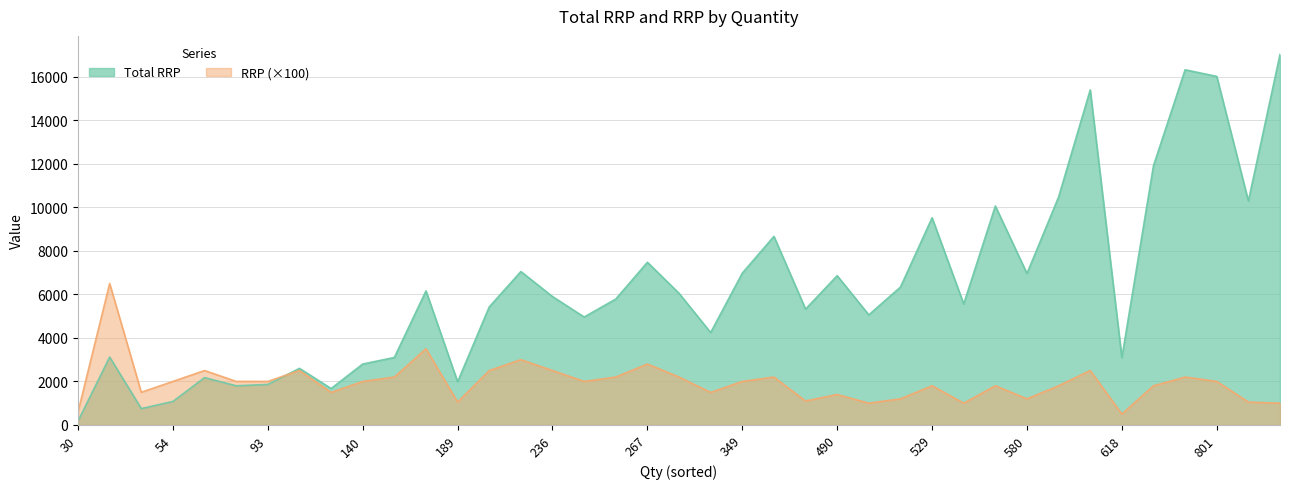

The value of RRP (×100) at 267 is 1922.2. True or false?

False